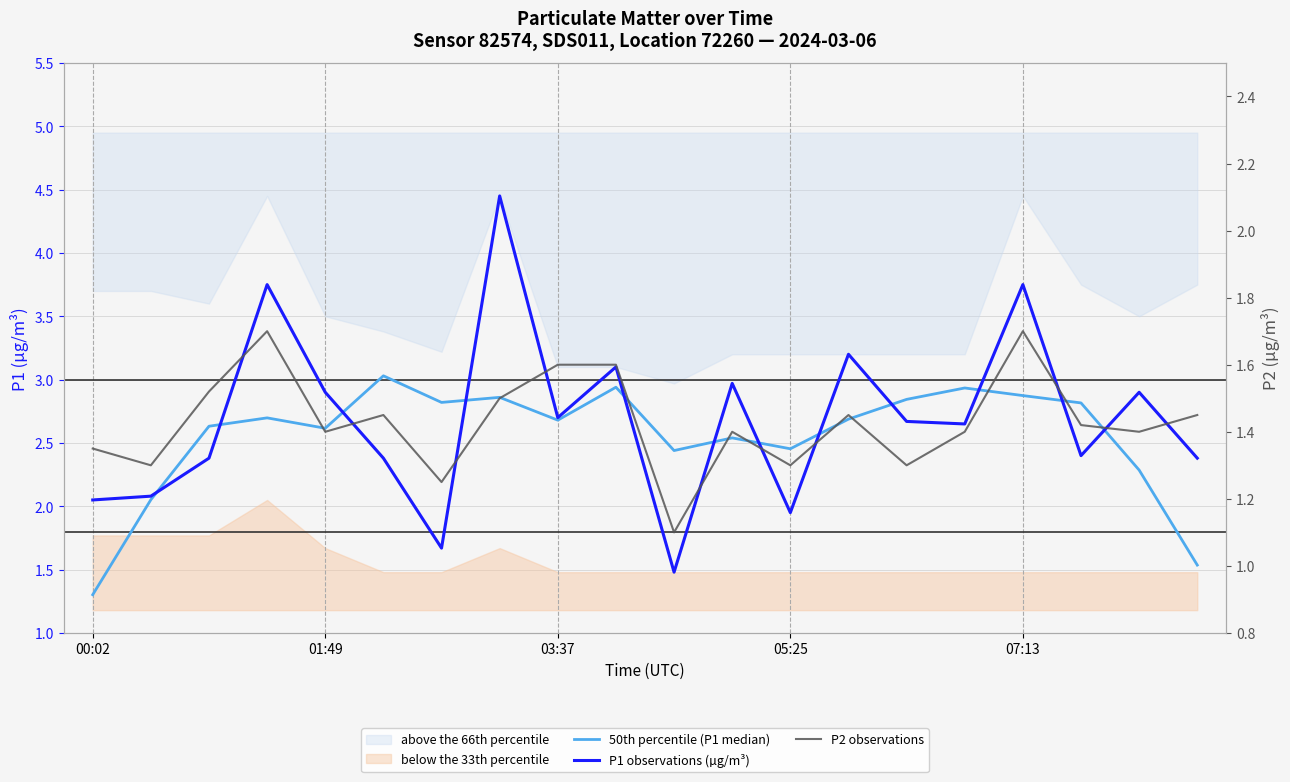

What value does the 50th percentile (P1 median) series have at 18?

2.3